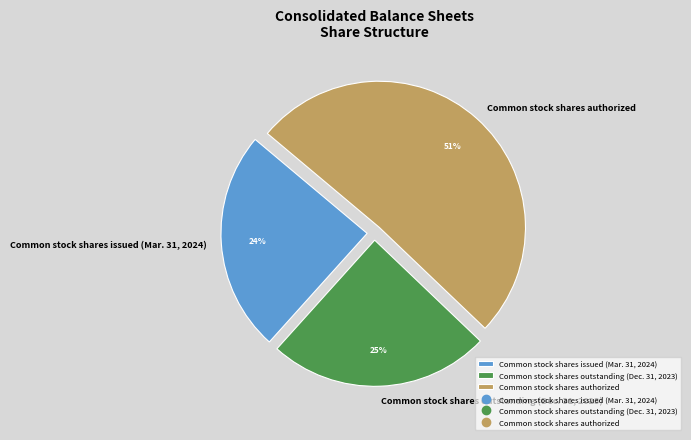

Rank the categories by value from lowest to highest.

Common stock shares issued (Mar. 31, 2024), Common stock shares outstanding (Dec. 31, 2023), Common stock shares authorized